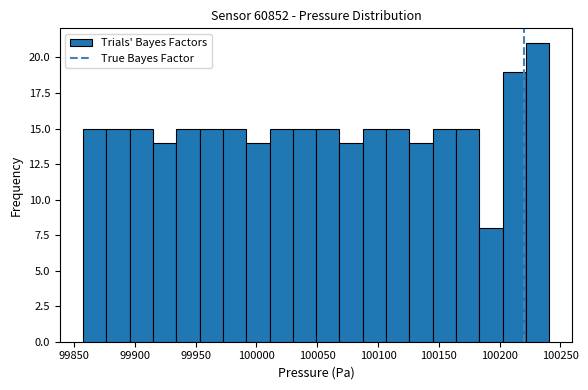

Around what value on the x-axis is the tallest bar? Give the approximate position of its centre, as read against the axis.

100230